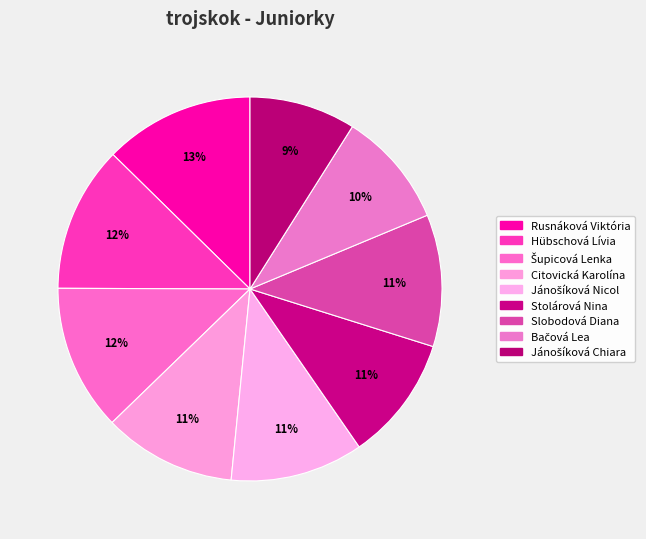

The Hübschová Lívia slice represents 12% of the pie. True or false?

True